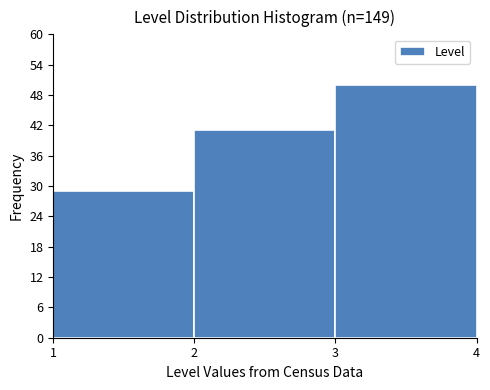

Reading left to right, list every bar in this chart as the range it spans on the x-axis followed by its height. The values are not printed on the chart, so give them approximately, as read against the axis.

1 to 2: 29
2 to 3: 41
3 to 4: 50